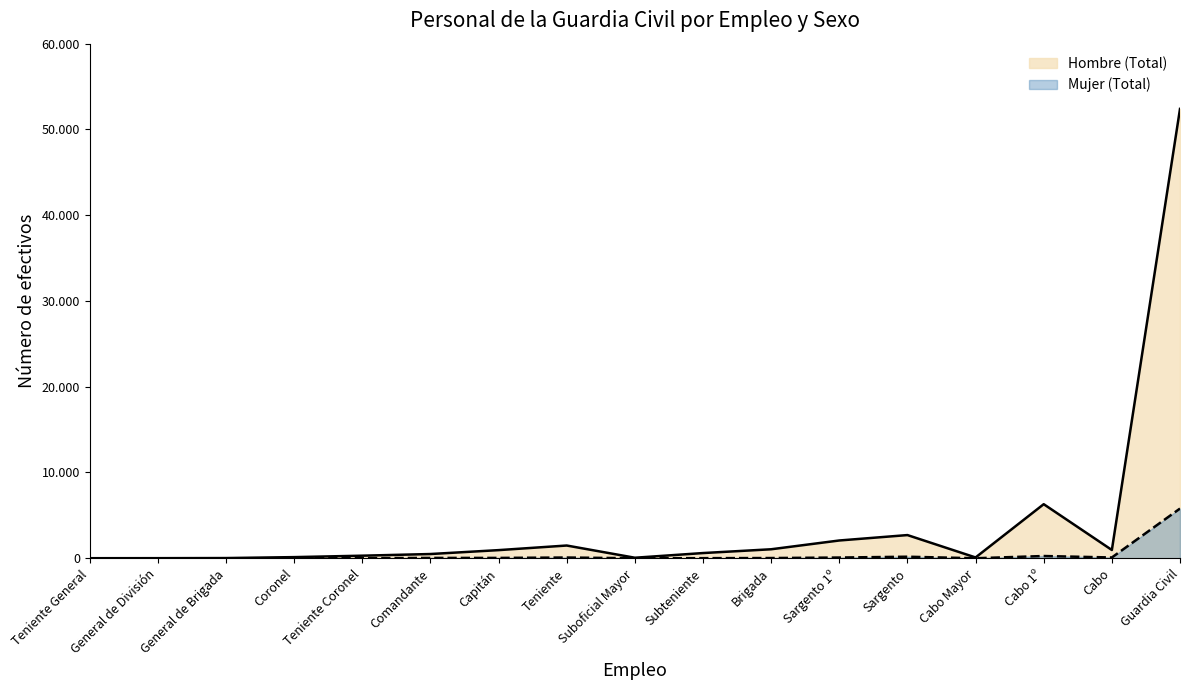

Does the chart display data point markers on the line(s)?

No